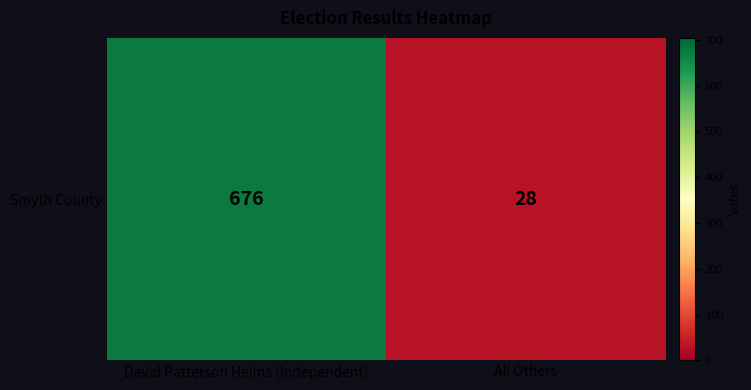

What is the smallest value displayed?

28